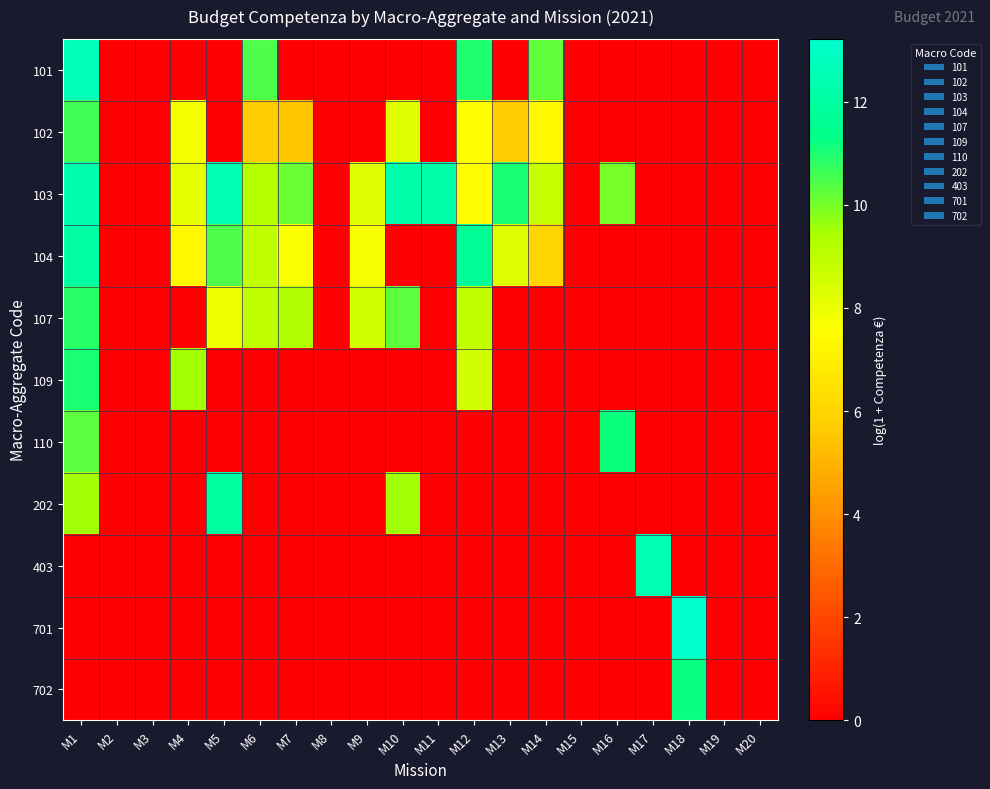

Reading left to right, extract all data points from this chart.

101: M1=12.7	M2=0.0	M3=0.0	M4=0.0	M5=0.0	M6=10.5	M7=0.0	M8=0.0	M9=0.0	M10=0.0	M11=0.0	M12=10.9	M13=0.0	M14=10.2	M15=0.0	M16=0.0	M17=0.0	M18=0.0	M19=0.0	M20=0.0
102: M1=10.6	M2=0.0	M3=0.0	M4=7.8	M5=0.0	M6=5.7	M7=5.5	M8=0.0	M9=0.0	M10=8.2	M11=0.0	M12=7.5	M13=5.7	M14=7.4	M15=0.0	M16=0.0	M17=0.0	M18=0.0	M19=0.0	M20=0.0
103: M1=12.3	M2=0.0	M3=0.0	M4=8.1	M5=12.5	M6=9.2	M7=10.1	M8=0.0	M9=8.2	M10=12.3	M11=12.2	M12=7.4	M13=11.0	M14=8.9	M15=0.0	M16=10.0	M17=0.0	M18=0.0	M19=0.0	M20=0.0
104: M1=12.1	M2=0.0	M3=0.0	M4=7.4	M5=10.4	M6=8.9	M7=7.6	M8=0.0	M9=7.7	M10=0.0	M11=0.0	M12=11.8	M13=8.2	M14=6.0	M15=0.0	M16=0.0	M17=0.0	M18=0.0	M19=0.0	M20=0.0
107: M1=10.9	M2=0.0	M3=0.0	M4=0.0	M5=7.8	M6=9.0	M7=9.3	M8=0.0	M9=8.5	M10=10.3	M11=0.0	M12=9.0	M13=0.0	M14=0.0	M15=0.0	M16=0.0	M17=0.0	M18=0.0	M19=0.0	M20=0.0
109: M1=11.0	M2=0.0	M3=0.0	M4=9.5	M5=0.0	M6=0.0	M7=0.0	M8=0.0	M9=0.0	M10=0.0	M11=0.0	M12=8.6	M13=0.0	M14=0.0	M15=0.0	M16=0.0	M17=0.0	M18=0.0	M19=0.0	M20=0.0
110: M1=10.3	M2=0.0	M3=0.0	M4=0.0	M5=0.0	M6=0.0	M7=0.0	M8=0.0	M9=0.0	M10=0.0	M11=0.0	M12=0.0	M13=0.0	M14=0.0	M15=0.0	M16=11.2	M17=0.0	M18=0.0	M19=0.0	M20=0.0
202: M1=9.5	M2=0.0	M3=0.0	M4=0.0	M5=12.0	M6=0.0	M7=0.0	M8=0.0	M9=0.0	M10=9.5	M11=0.0	M12=0.0	M13=0.0	M14=0.0	M15=0.0	M16=0.0	M17=0.0	M18=0.0	M19=0.0	M20=0.0
403: M1=0.0	M2=0.0	M3=0.0	M4=0.0	M5=0.0	M6=0.0	M7=0.0	M8=0.0	M9=0.0	M10=0.0	M11=0.0	M12=0.0	M13=0.0	M14=0.0	M15=0.0	M16=0.0	M17=12.5	M18=0.0	M19=0.0	M20=0.0
701: M1=0.0	M2=0.0	M3=0.0	M4=0.0	M5=0.0	M6=0.0	M7=0.0	M8=0.0	M9=0.0	M10=0.0	M11=0.0	M12=0.0	M13=0.0	M14=0.0	M15=0.0	M16=0.0	M17=0.0	M18=13.2	M19=0.0	M20=0.0
702: M1=0.0	M2=0.0	M3=0.0	M4=0.0	M5=0.0	M6=0.0	M7=0.0	M8=0.0	M9=0.0	M10=0.0	M11=0.0	M12=0.0	M13=0.0	M14=0.0	M15=0.0	M16=0.0	M17=0.0	M18=11.2	M19=0.0	M20=0.0